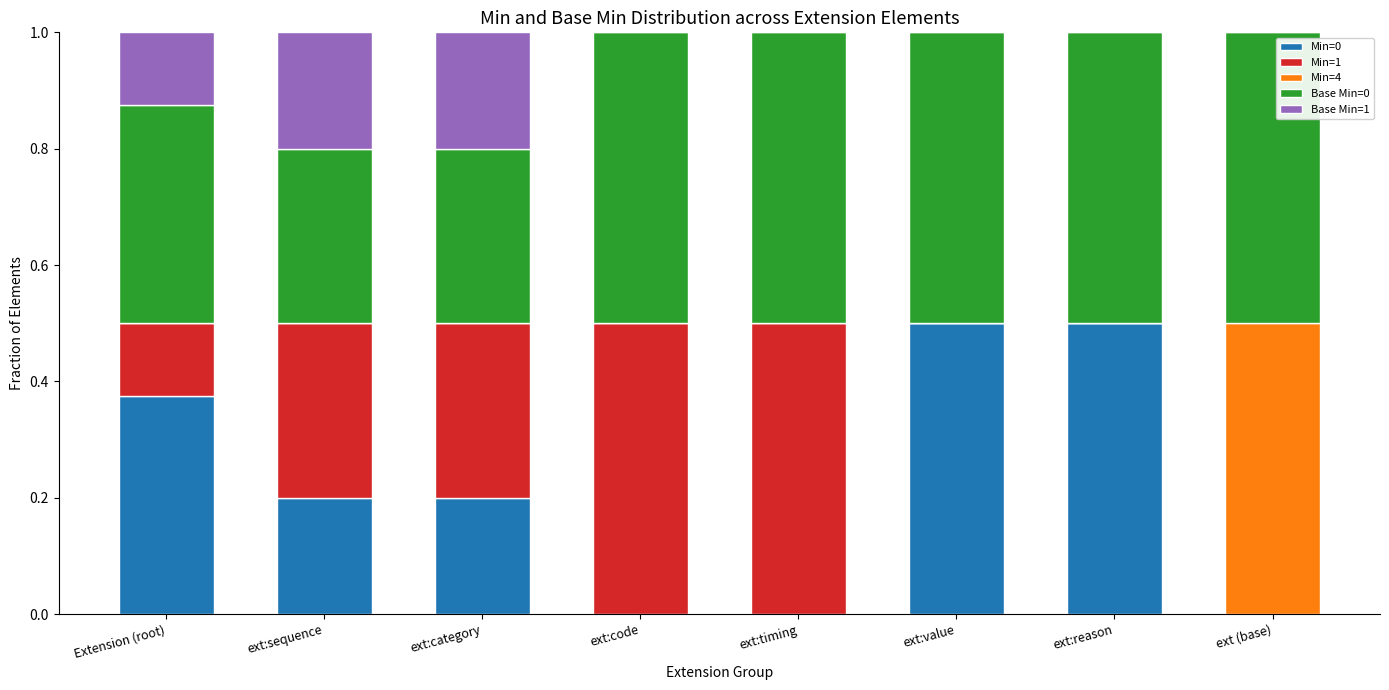

Are the bars horizontal?

No